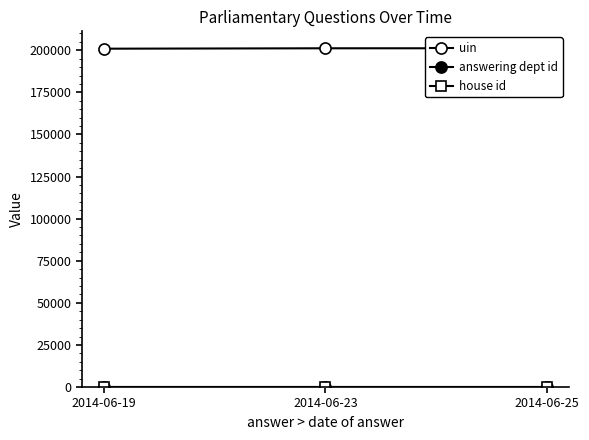

Reading left to right, list all the values displayed in this chart.

uin: 2014-06-19=200937	2014-06-23=201173	2014-06-25=201184
answering dept id: 2014-06-19=14	2014-06-23=14	2014-06-25=14
house id: 2014-06-19=1	2014-06-23=1	2014-06-25=1